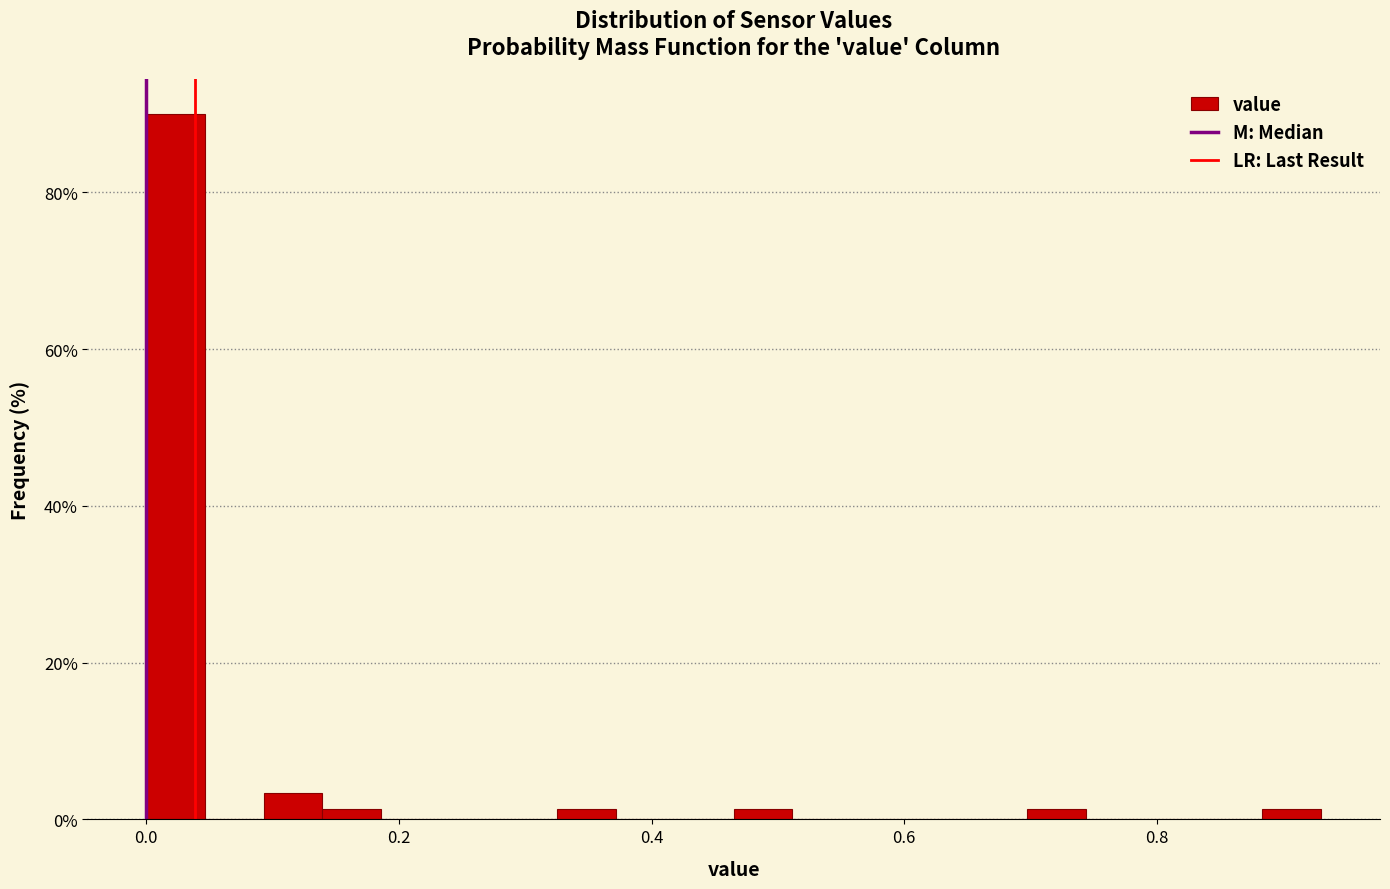

Around what value on the x-axis is the tallest bar? Give the approximate position of its centre, as read against the axis.

0.02